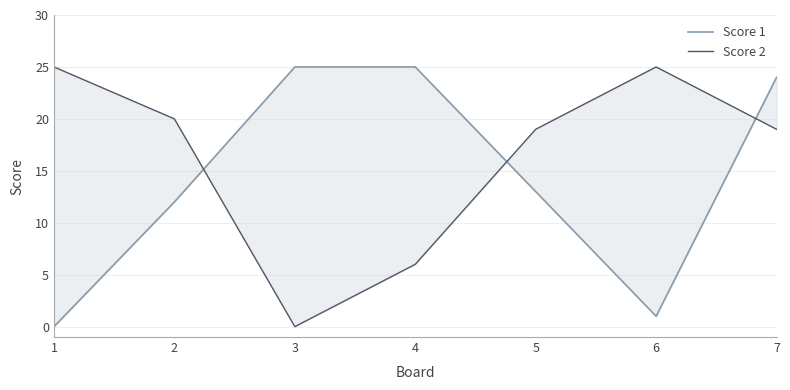

Is the value of Score 2 at 7 greater than the value of Score 1 at 4?

No